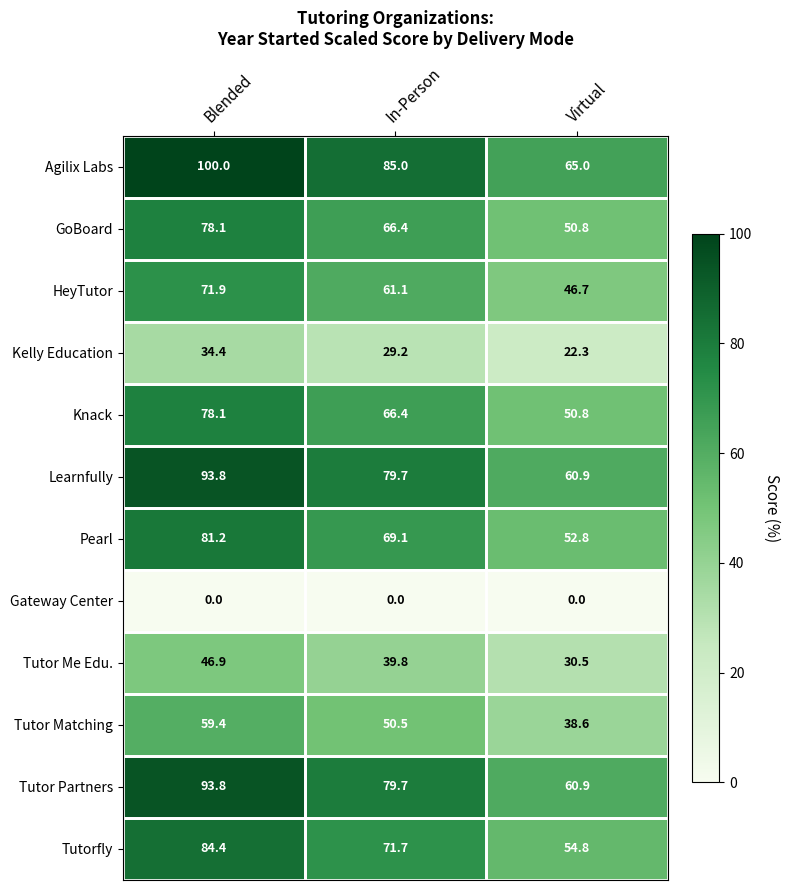

What is the spread (max minus min) of values at In-Person?

85.0